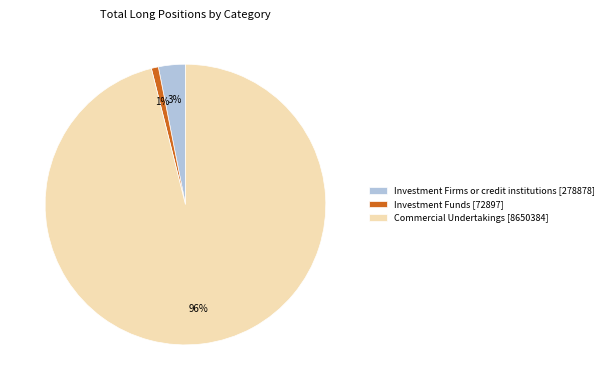

The Investment Firms or credit institutions [278878] slice represents 11% of the pie. True or false?

False